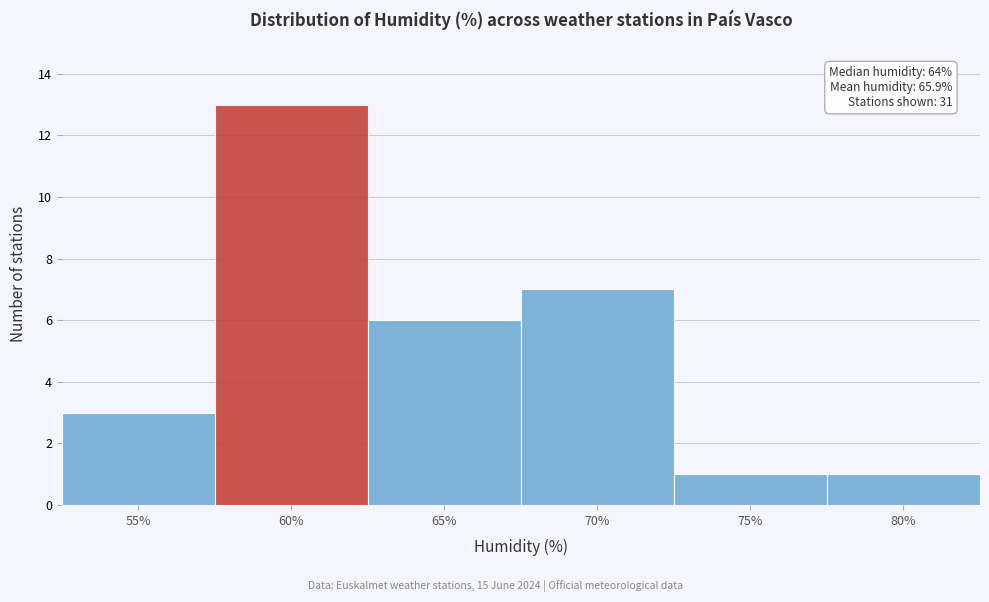

Reading right to left, what are all the values shown in this chart?

80%=1	75%=1	70%=7	65%=6	60%=13	55%=3